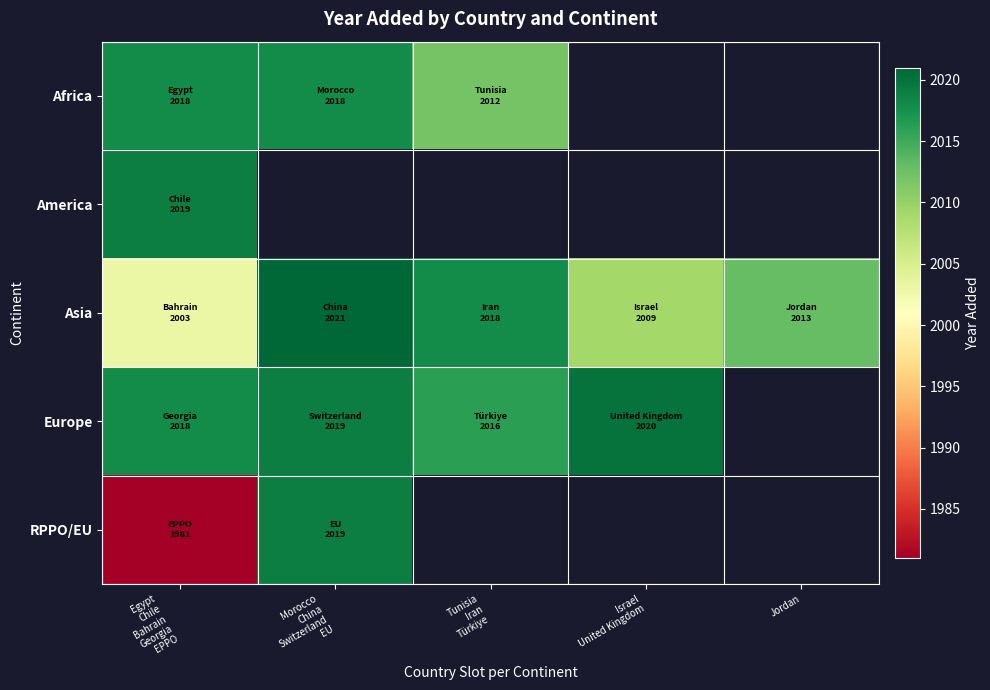

Between Egypt
Chile
Bahrain
Georgia
EPPO and Tunisia
Iran
Türkiye, which is larger?

Egypt
Chile
Bahrain
Georgia
EPPO